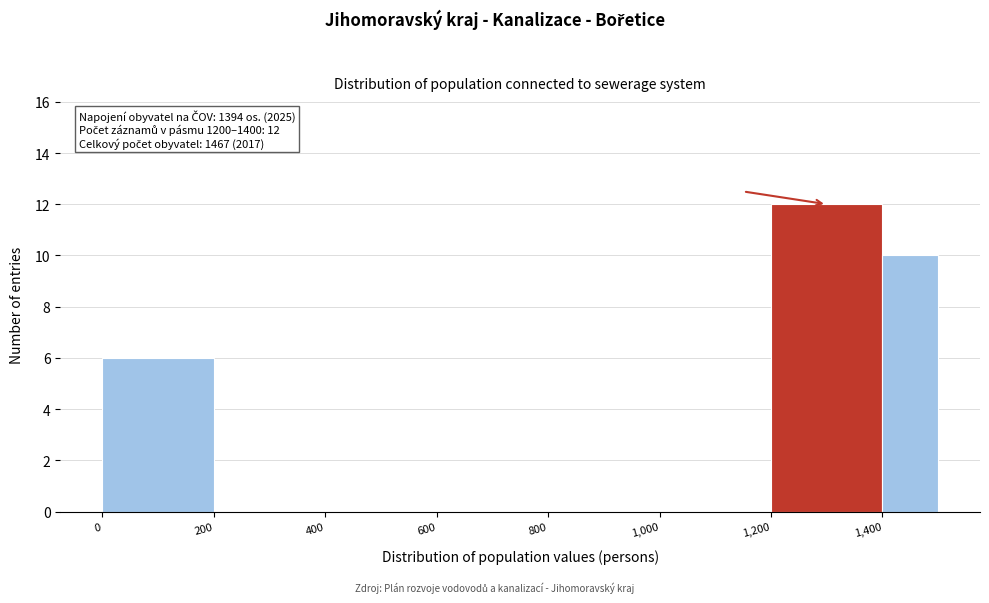

Which range on the x-axis has the tallest bar?

1200 to 1400